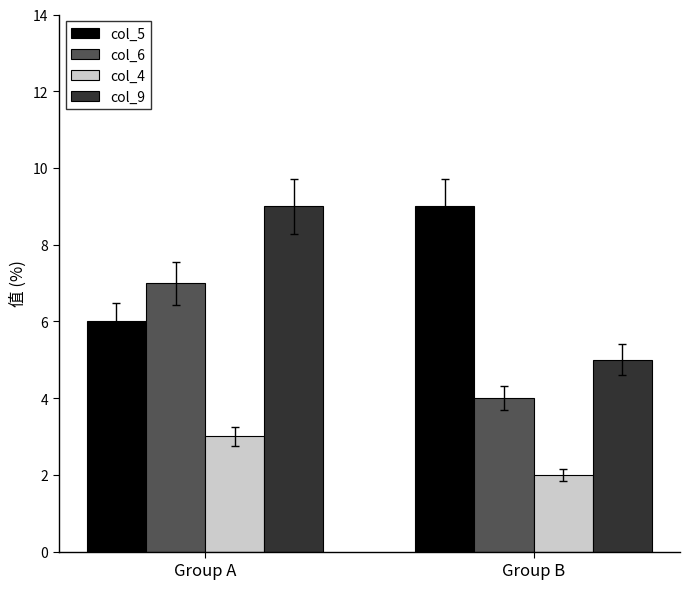

How many data points does each series have?

2